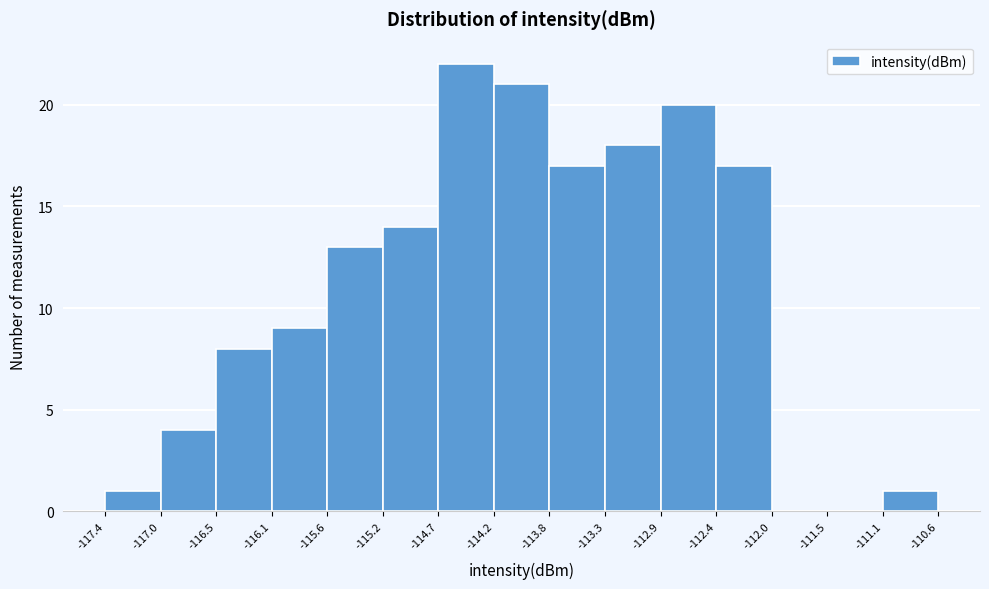

Over which range of the x-axis is the bar tallest?

-114.7 to -114.2